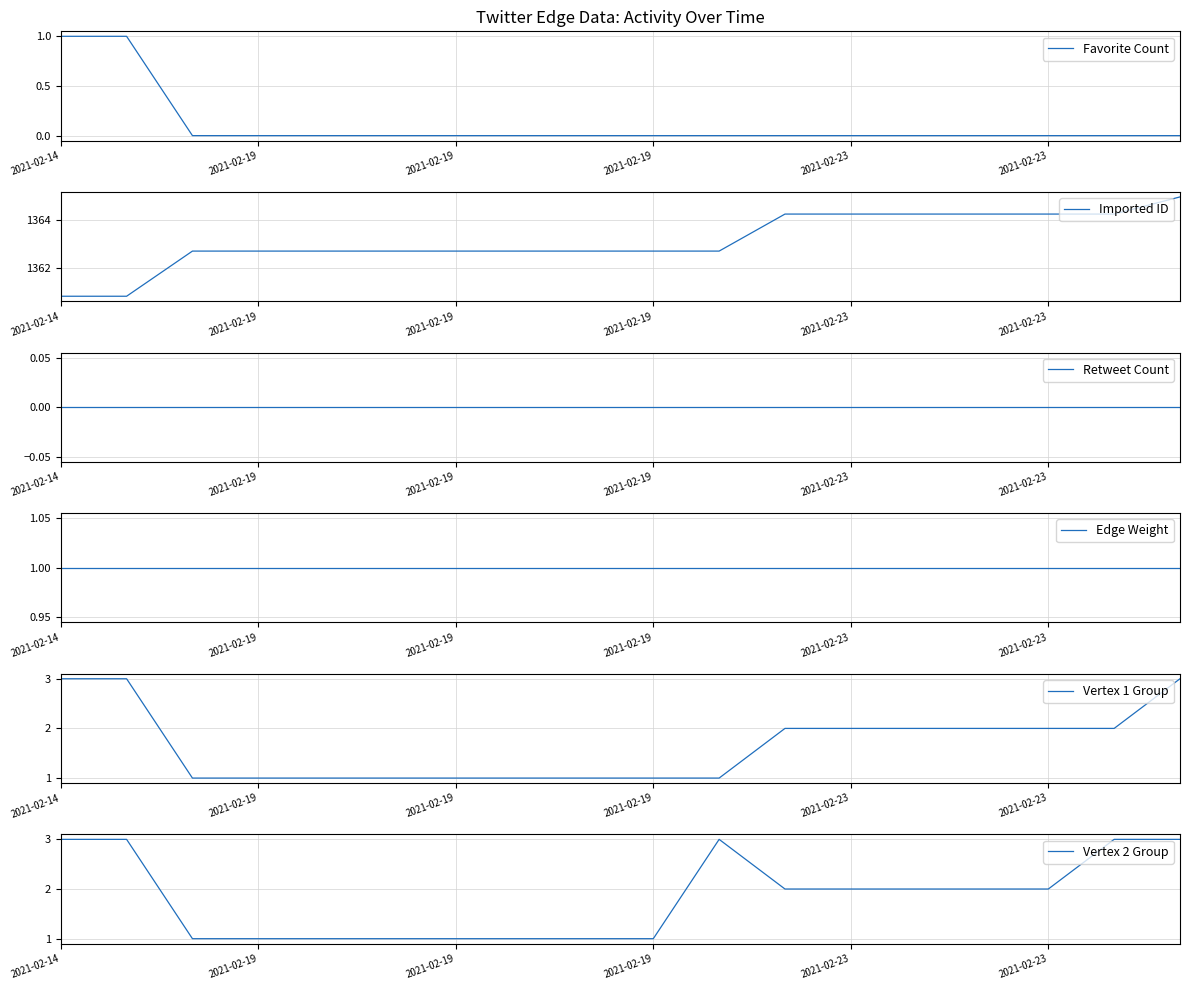

Count the number of categories in the chart.

18